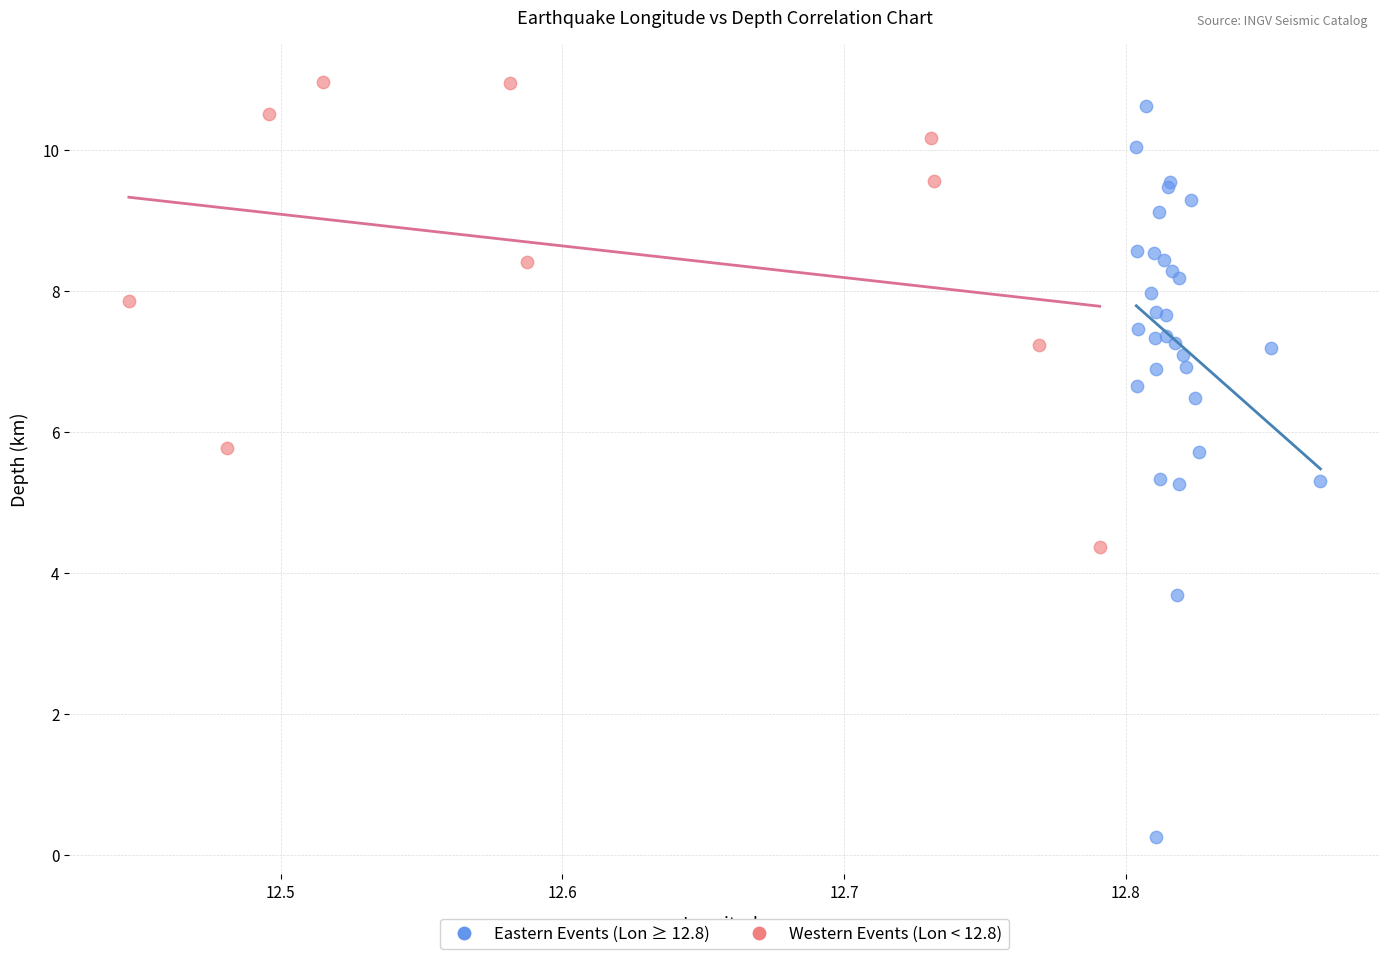

Which series has the largest Y range (max minus min)?

Eastern Events (Lon ≥ 12.8)